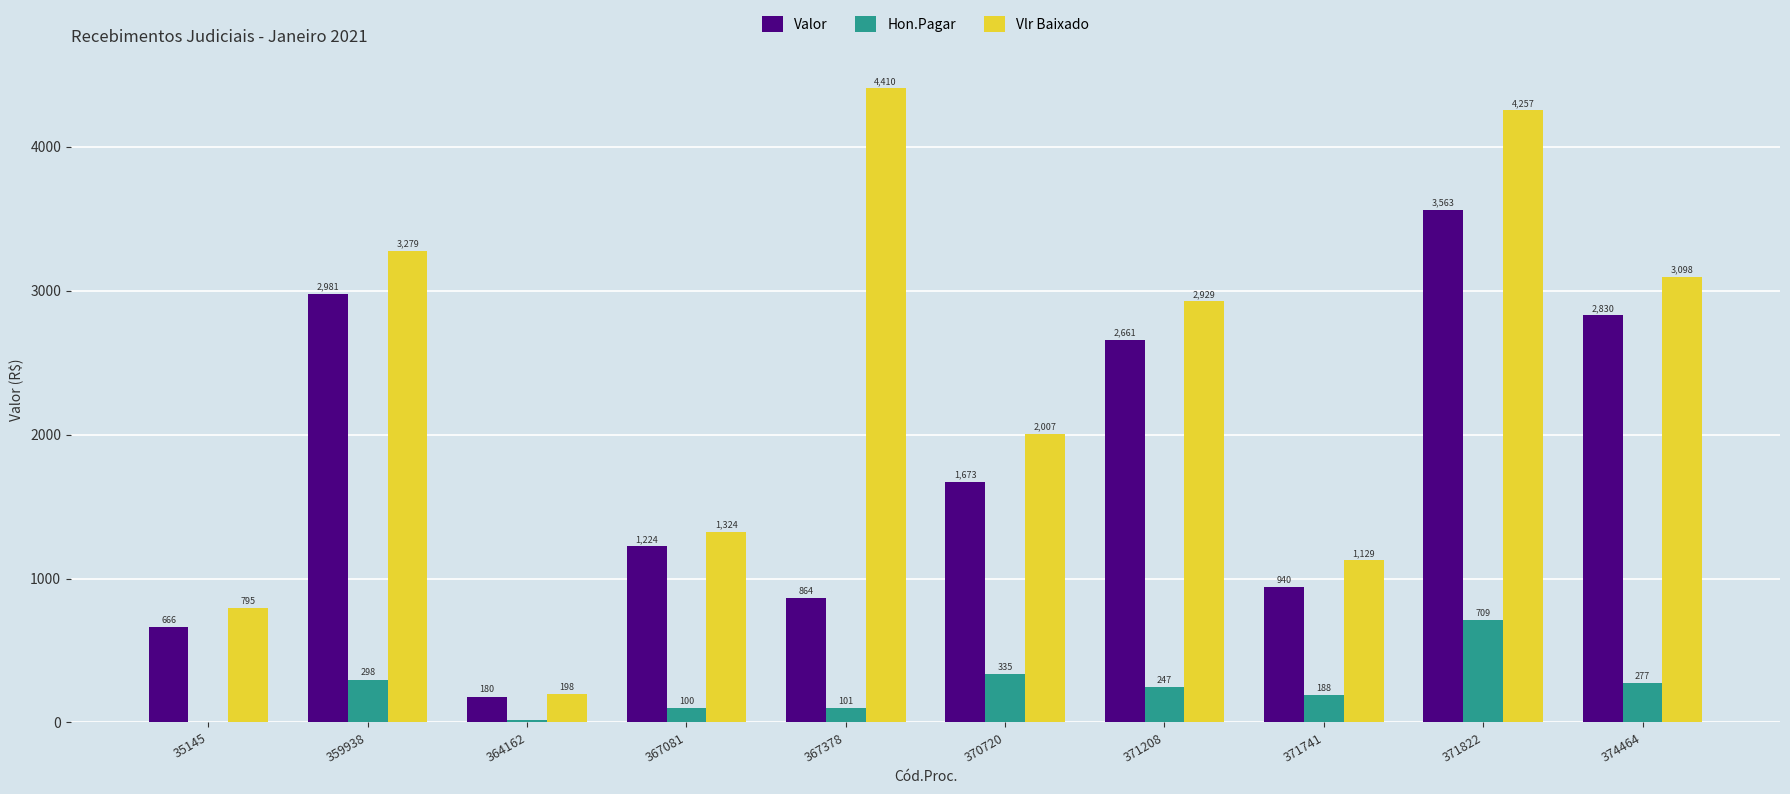

Is the value of Valor at 367378 greater than the value of Hon.Pagar at 359938?

Yes